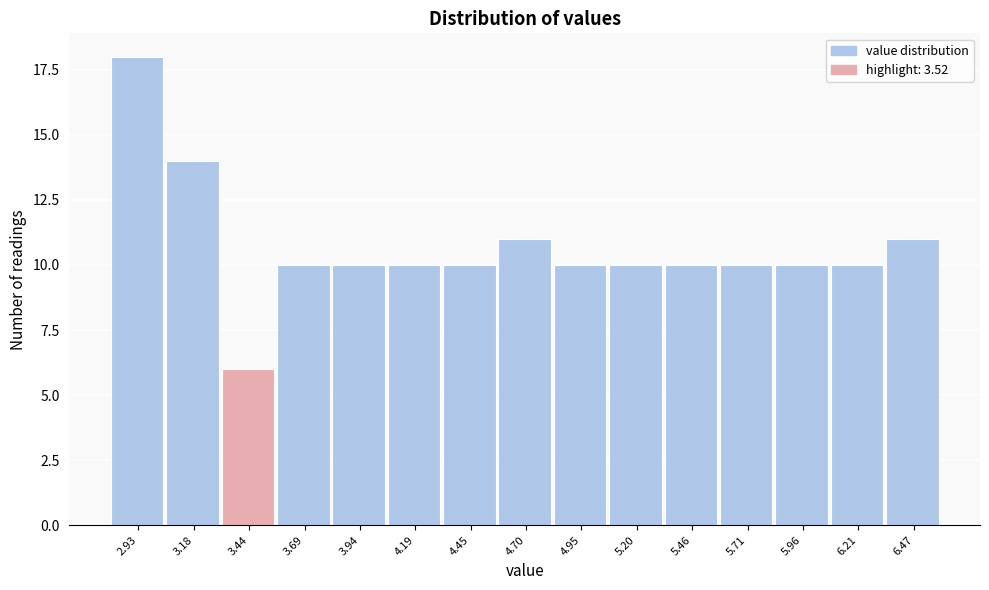

Reading left to right, transcribe all the data shown in this chart.

18	14	6	10	10	10	10	11	10	10	10	10	10	10	11